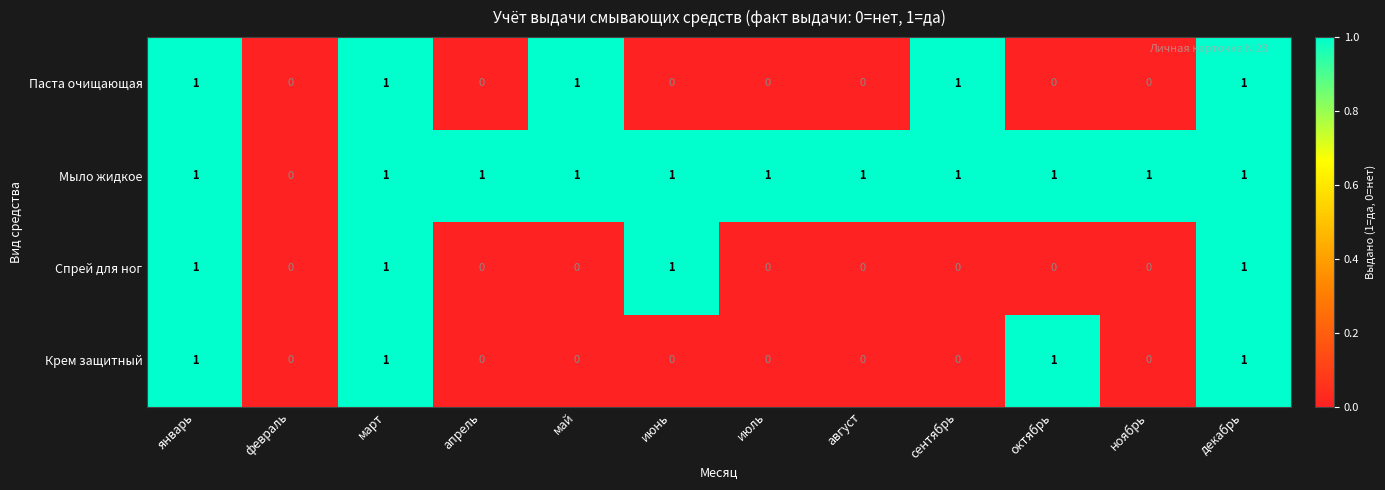

True or false: Спрей для ног has a value of 2 at июнь.

False